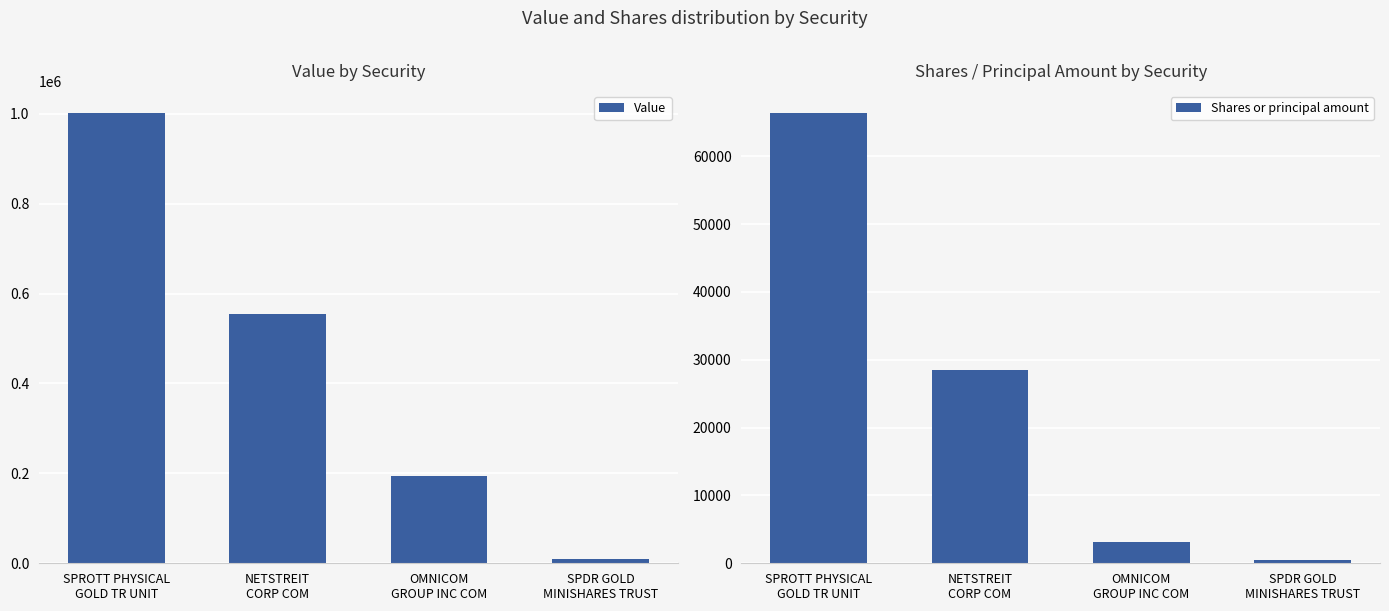

Reading right to left, what are all the values shown in this chart?

Value: SPDR GOLD
MINISHARES TRUST=10000	OMNICOM
GROUP INC COM=195000	NETSTREIT
CORP COM=555000	SPROTT PHYSICAL
GOLD TR UNIT=1001000
Shares or principal amount: SPDR GOLD
MINISHARES TRUST=520	OMNICOM
GROUP INC COM=3120	NETSTREIT
CORP COM=28476	SPROTT PHYSICAL
GOLD TR UNIT=66313